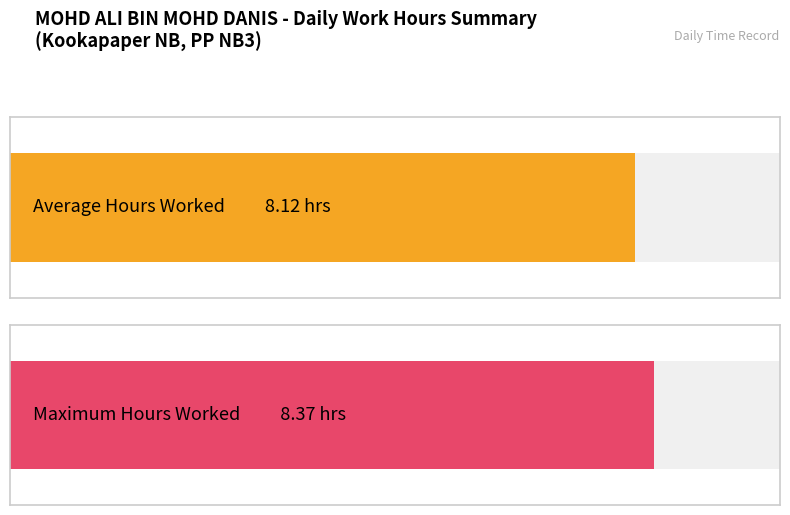

True or false: the data shows 11.8 at 6-Sat.

False